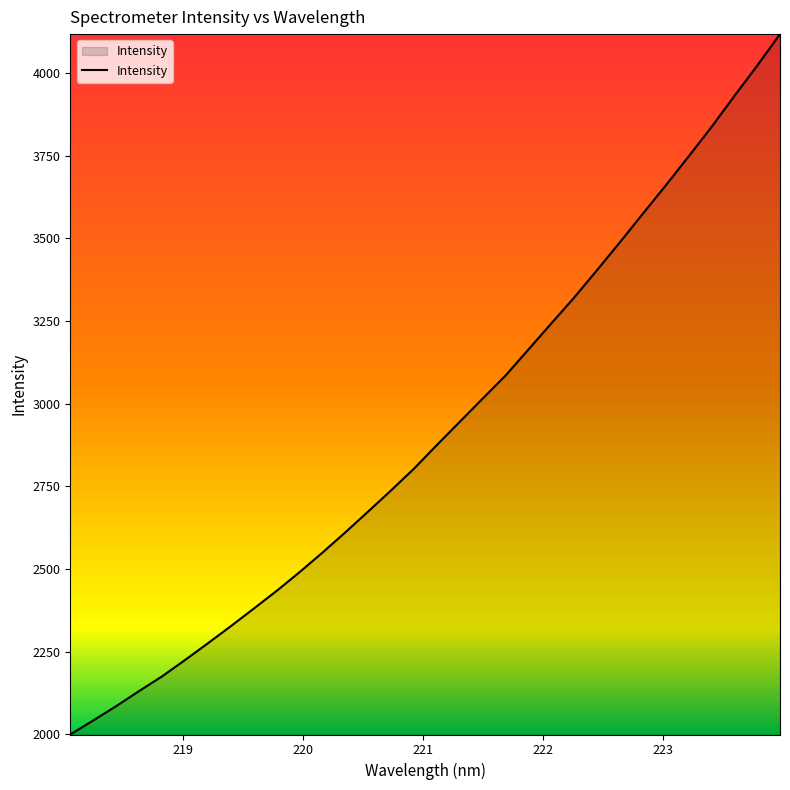

What is the average value?

2917.7